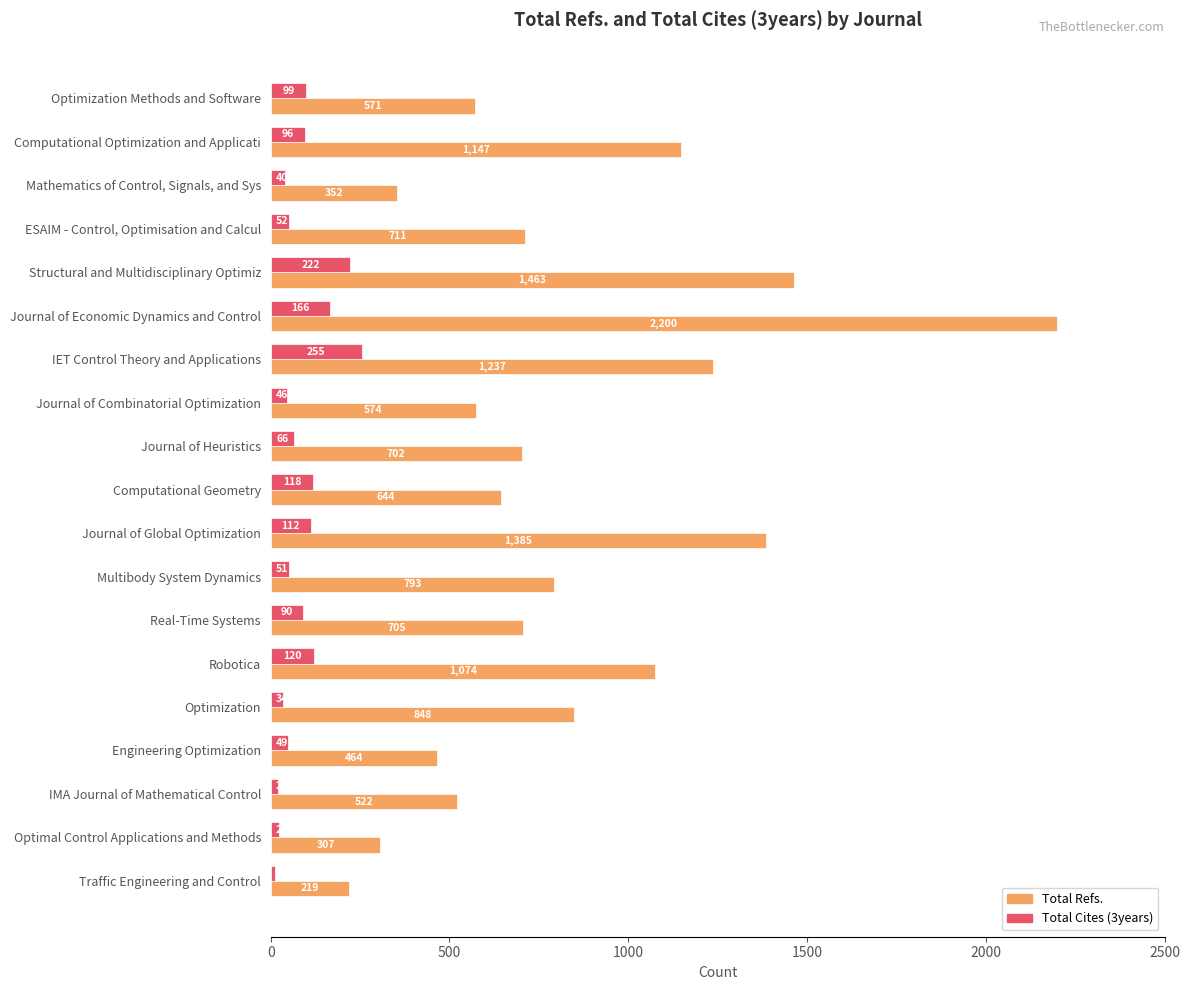

What is the highest value of the Total Refs. series?

2200